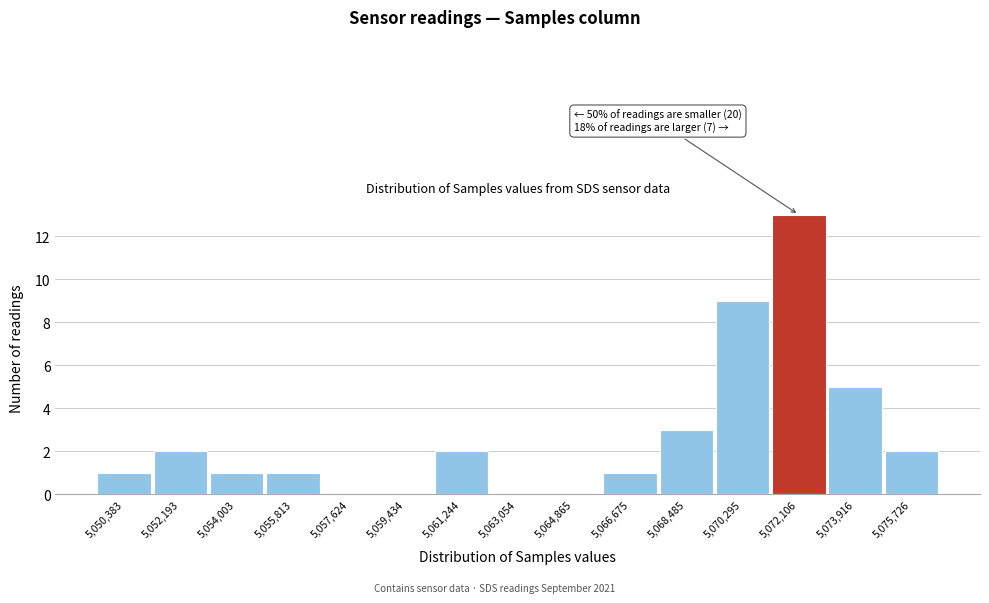

Reading left to right, what are all the values shown in this chart?

5,050,383=1	5,052,193=2	5,054,003=1	5,055,813=1	5,057,624=0	5,059,434=0	5,061,244=2	5,063,054=0	5,064,865=0	5,066,675=1	5,068,485=3	5,070,295=9	5,072,106=13	5,073,916=5	5,075,726=2